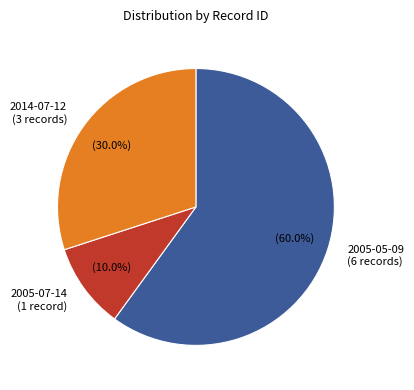

Rank the categories by value from lowest to highest.

2005-07-14 (1 record), 2014-07-12 (3 records), 2005-05-09 (6 records)